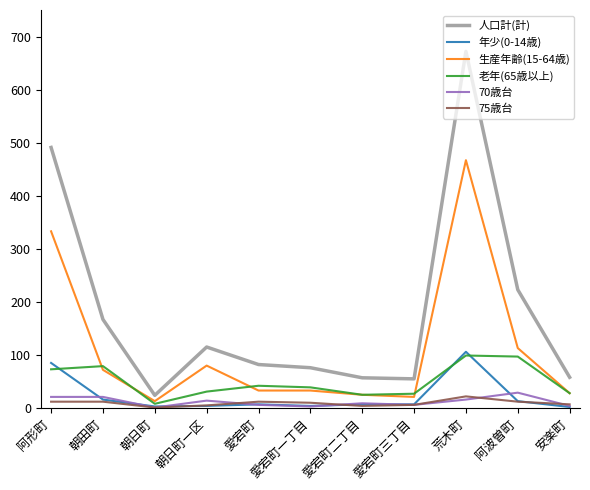

True or false: 人口計(計) and 年少(0-14歳) cross at least once.

False